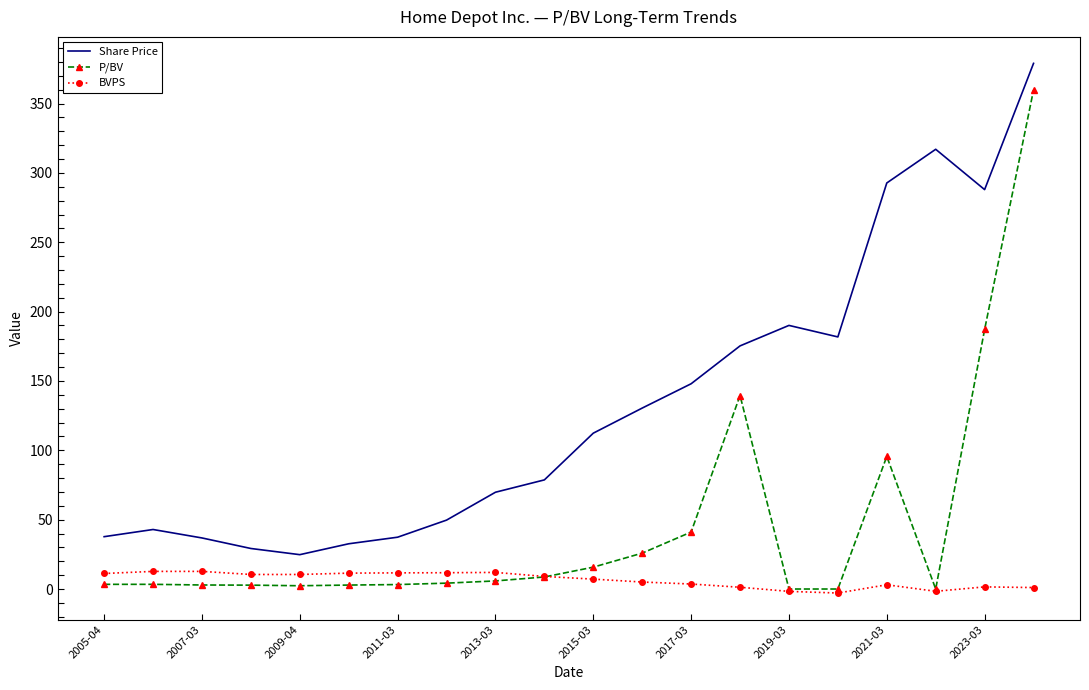

Which series has the widest spread of values?

P/BV